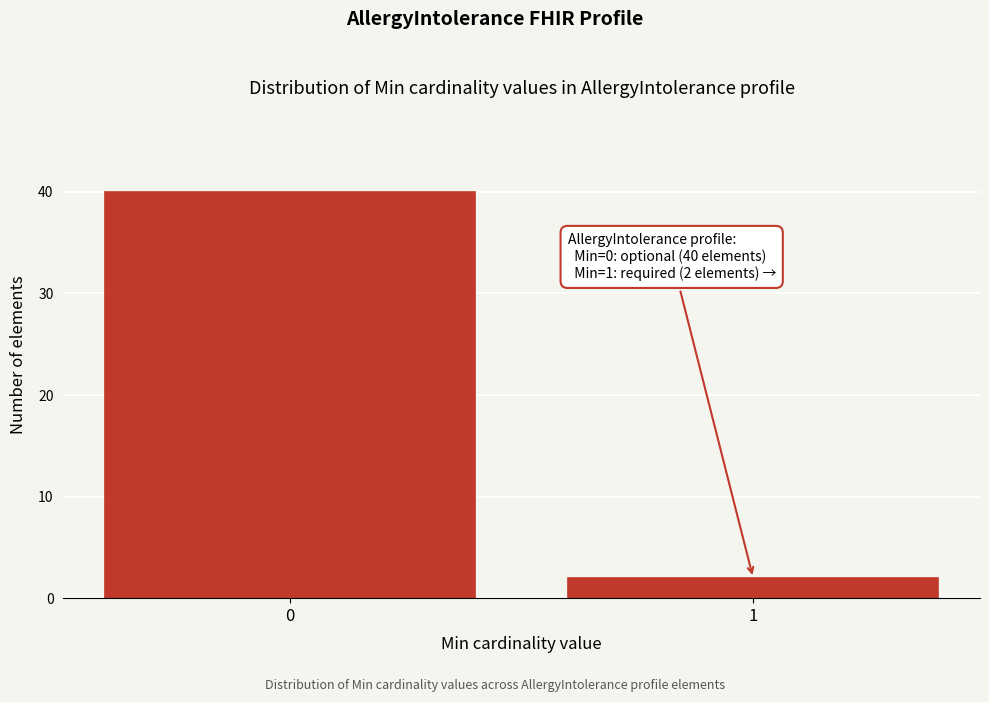

Reading left to right, list all the values displayed in this chart.

0=40	1=2